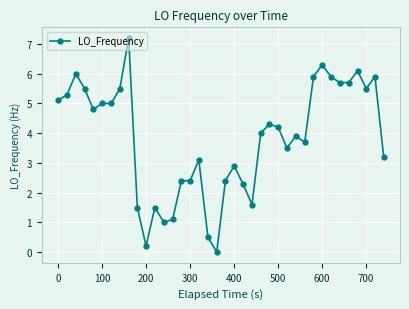

Count the number of data series in this chart.

1